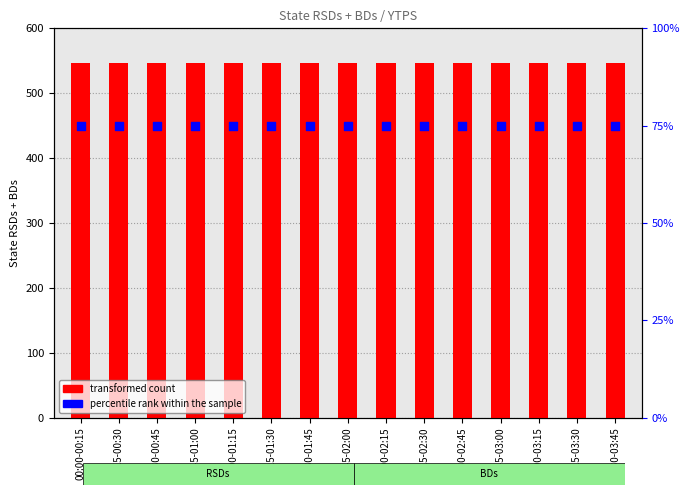

Is the value of transformed count at 01:15-01:30 greater than the value of percentile rank within the sample at 00:00-00:15?

Yes